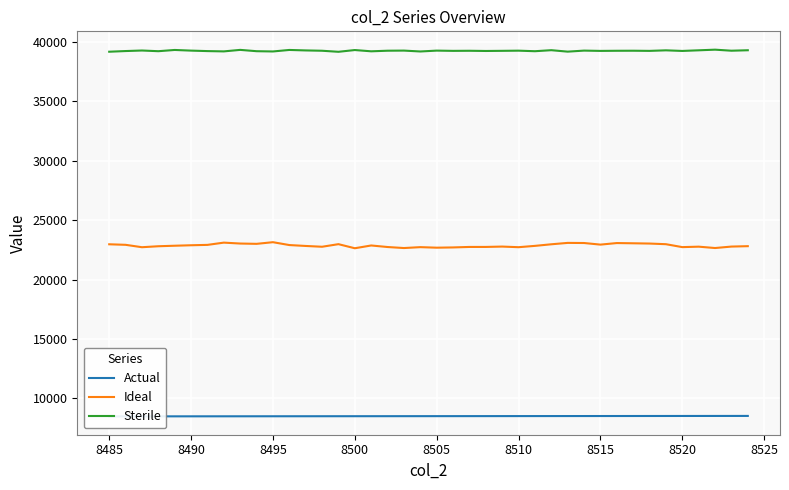

What is the highest value of the Sterile series?

39352